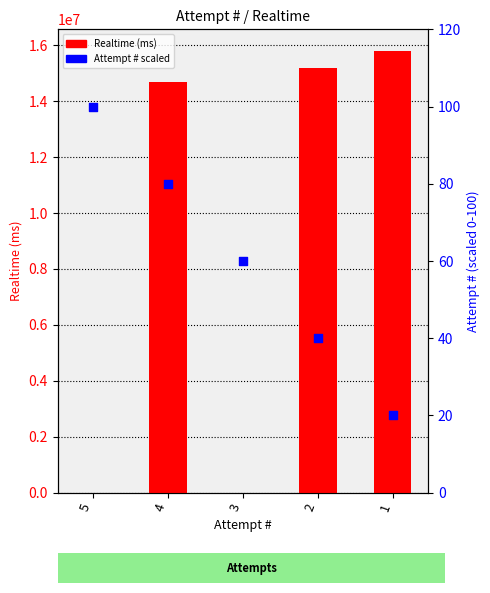

At which category is the sum across all series the highest?

1